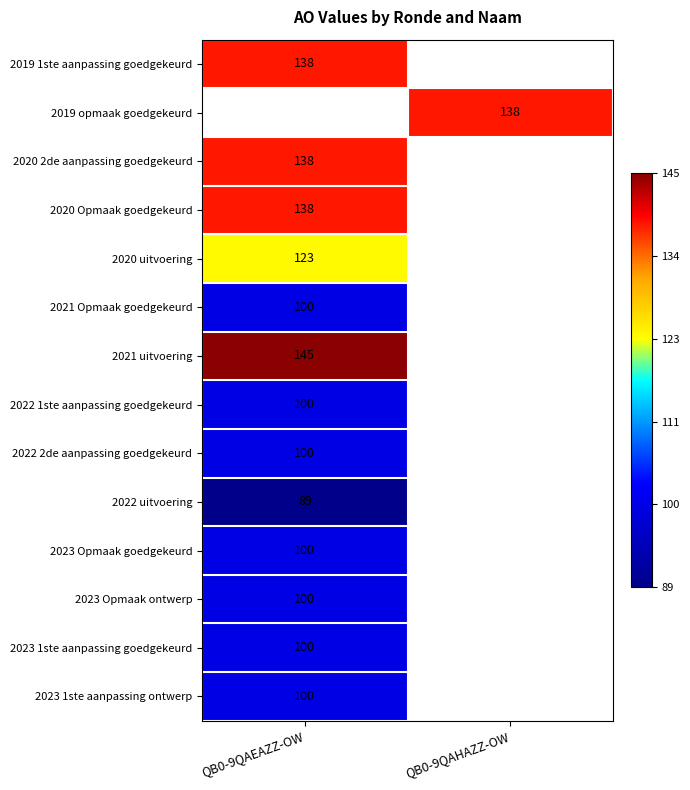

How many positive values does the 2020 2de aanpassing goedgekeurd series have?

1